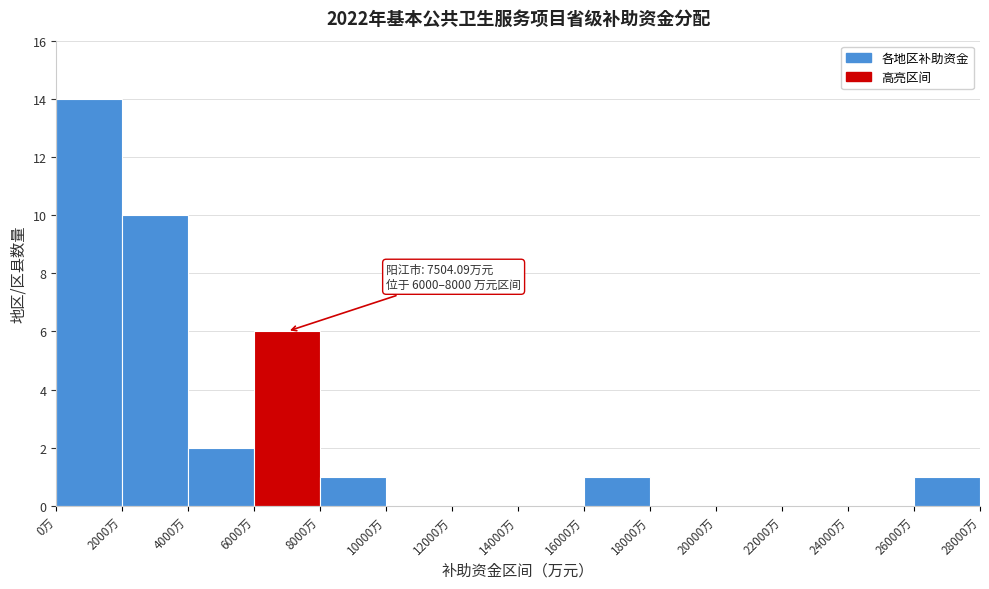

Over which range of the x-axis is the bar tallest?

0 to 2000